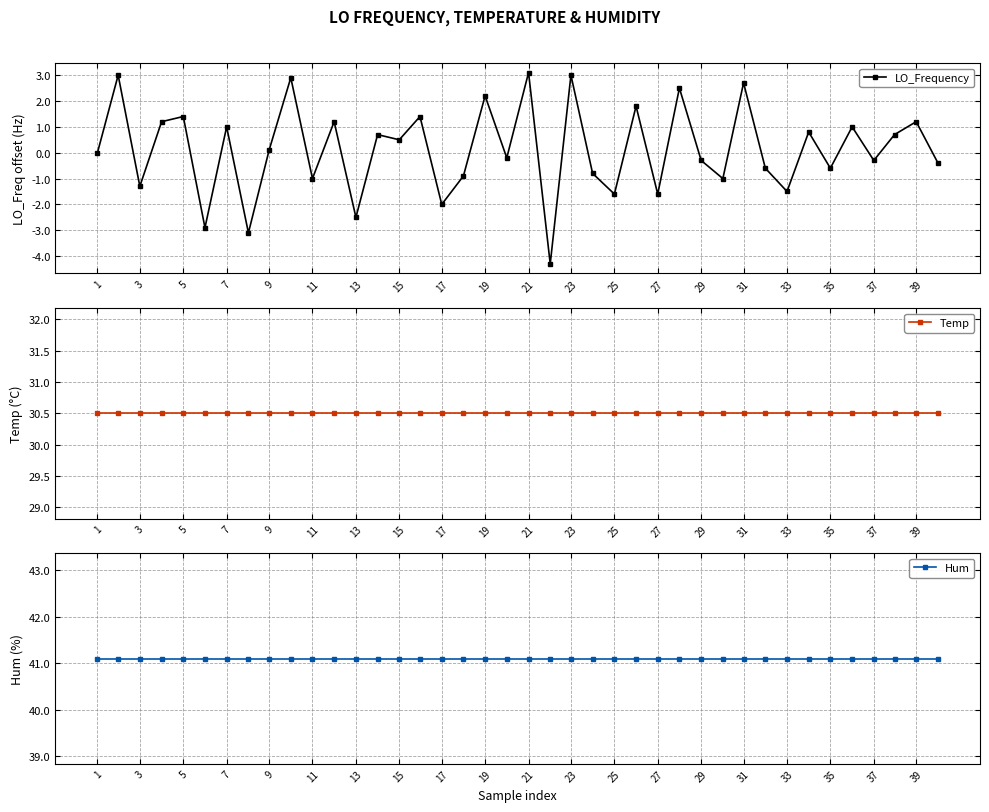

How many data points in LO_Frequency are above 0?

20